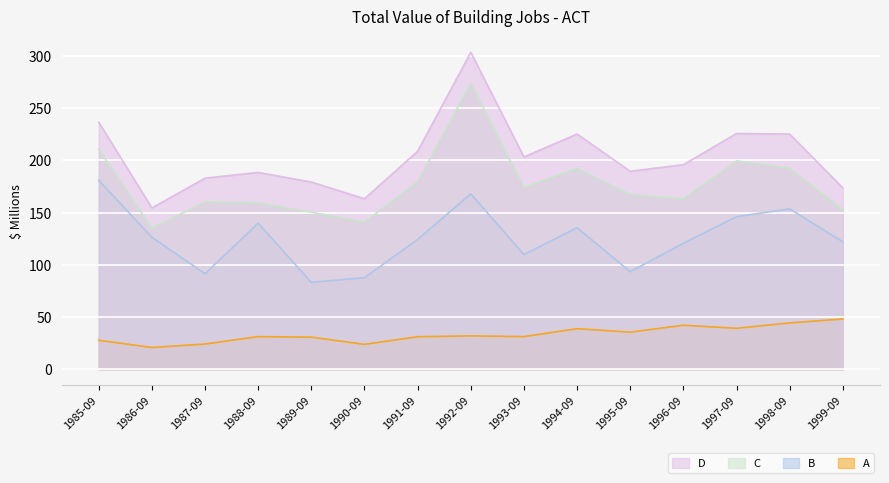

How many data points in C are less than 167?

7